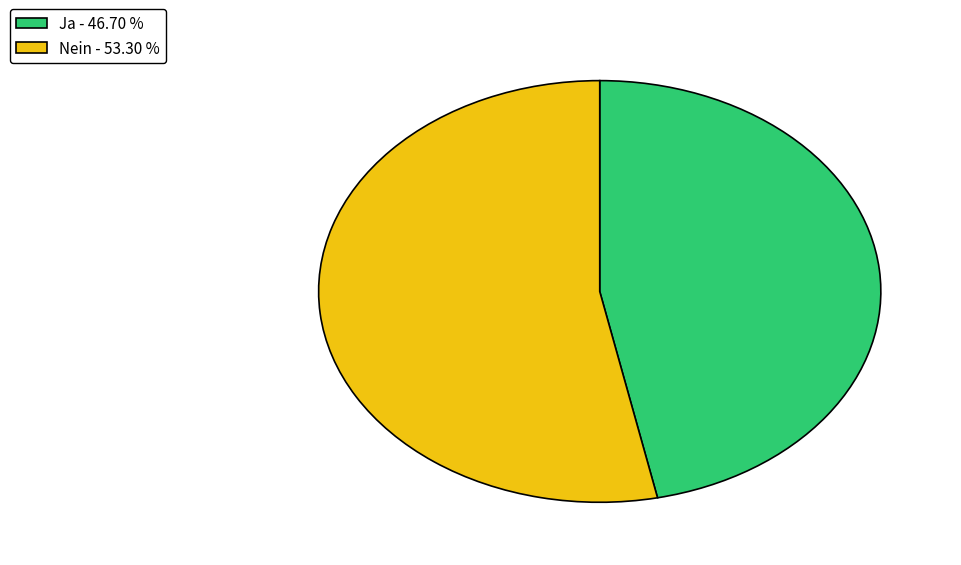

Combined, do Nein - 53.30 % and Ja - 46.70 % account for over 50%?

Yes